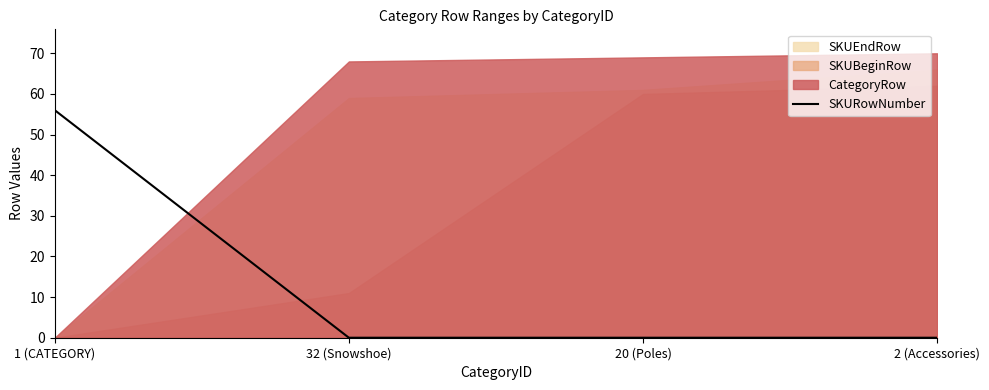

Rank the categories by value from lowest to highest.

32 (Snowshoe), 20 (Poles), 2 (Accessories), 1 (CATEGORY)